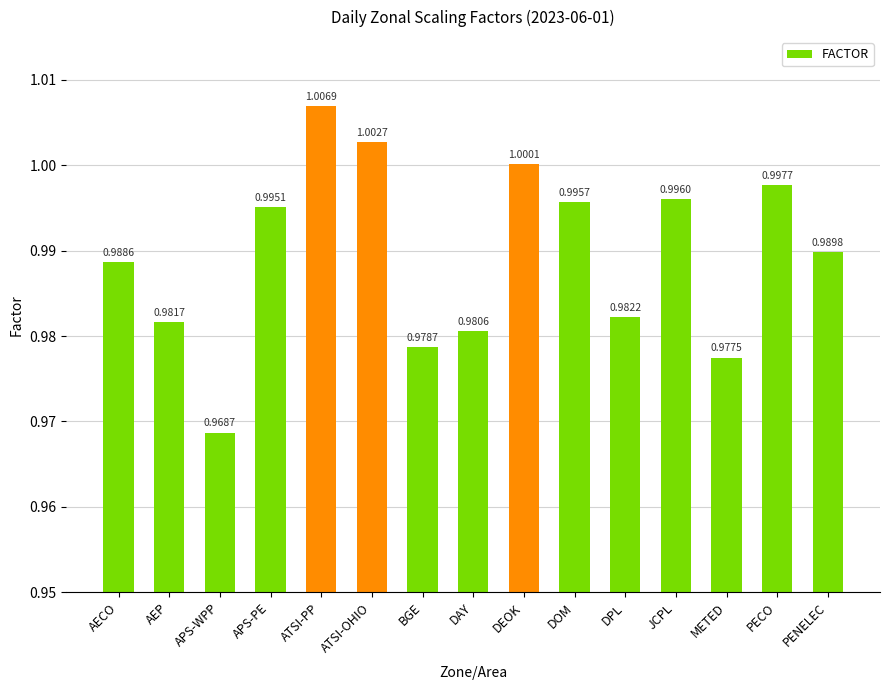

What is the sum of the values at AECO and ATSI-PP?

2.0